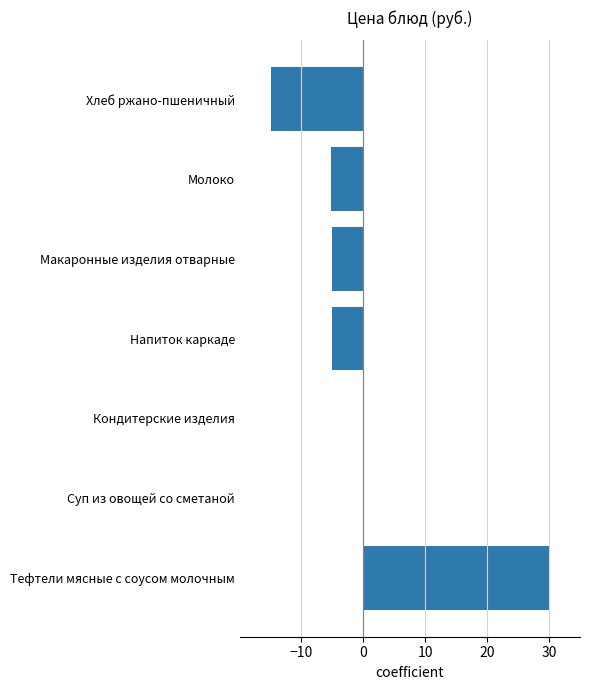

Which label corresponds to the largest value in the chart?

Тефтели мясные с соусом молочным